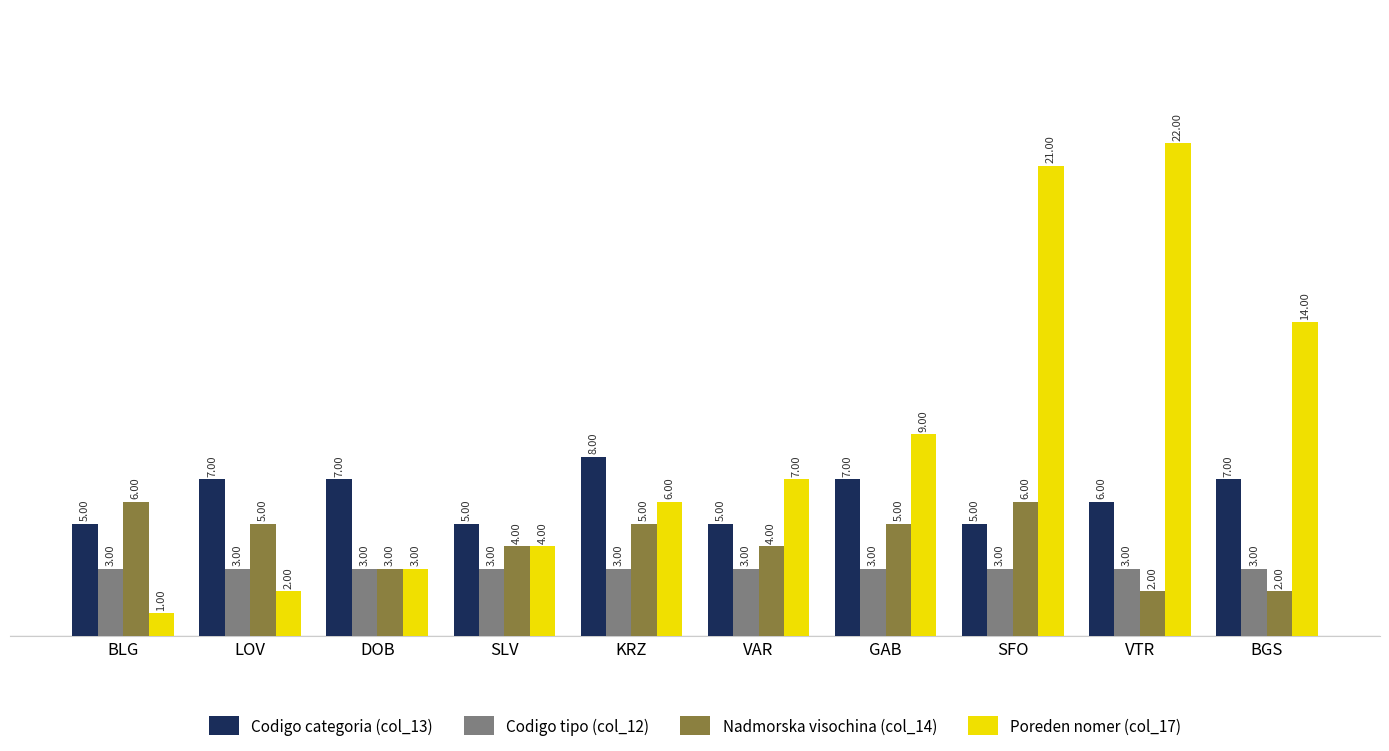

What is the difference between the highest and lowest values at BGS?

12